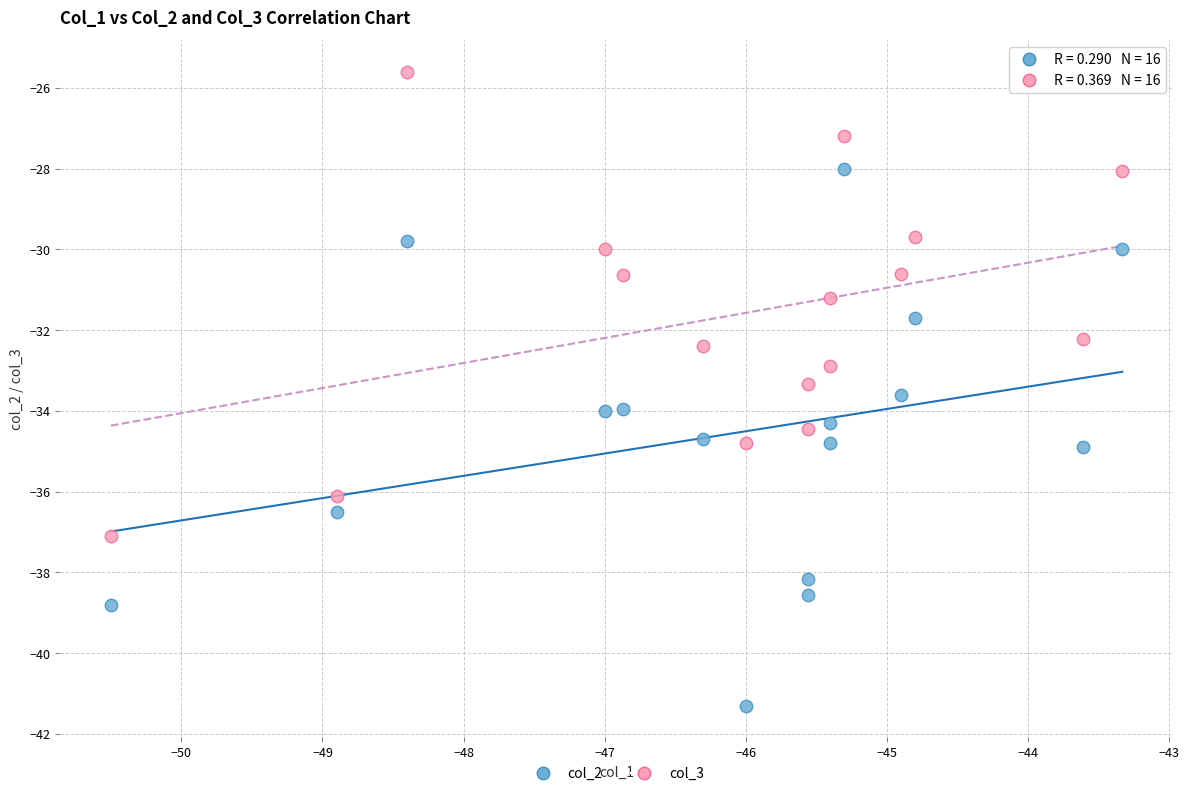

What are all the series names shown in the legend?

col_2, col_3